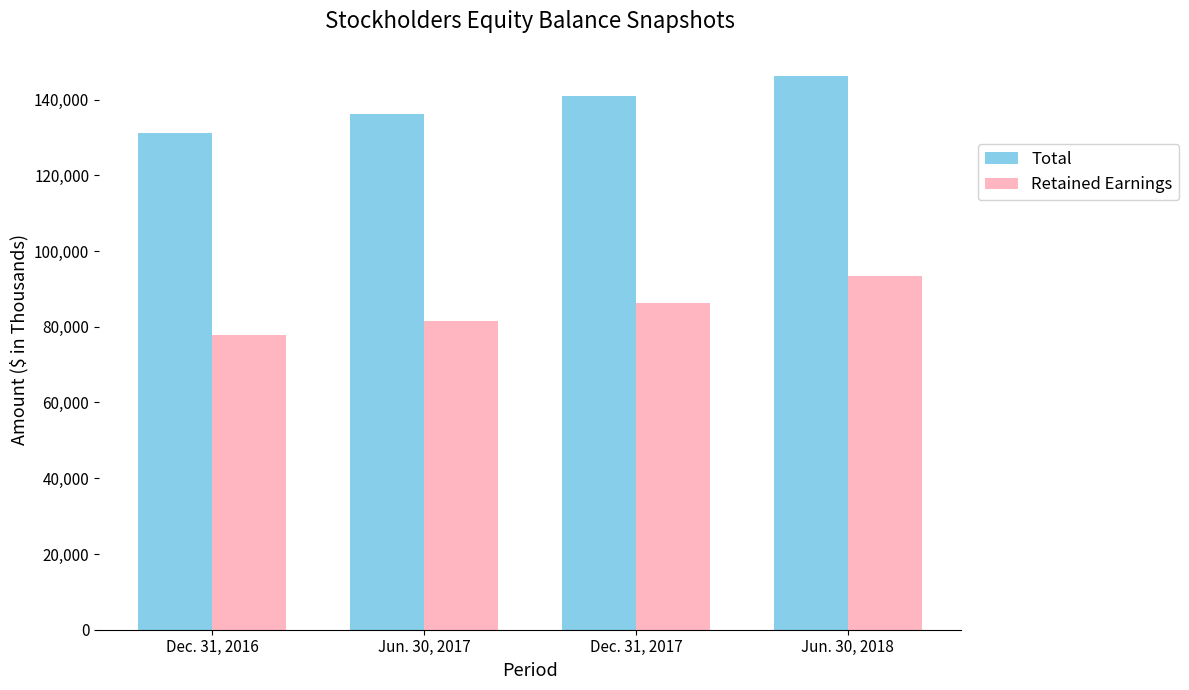

Reading left to right, list all the values displayed in this chart.

Total: Dec. 31, 2016=131288	Jun. 30, 2017=136254	Dec. 31, 2017=140986	Jun. 30, 2018=146082
Retained Earnings: Dec. 31, 2016=77907	Jun. 30, 2017=81636	Dec. 31, 2017=86385	Jun. 30, 2018=93282